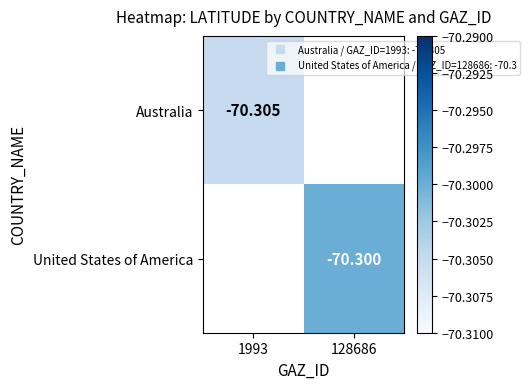

List the series in order of their overall mean, highest first.

Australia, United States of America